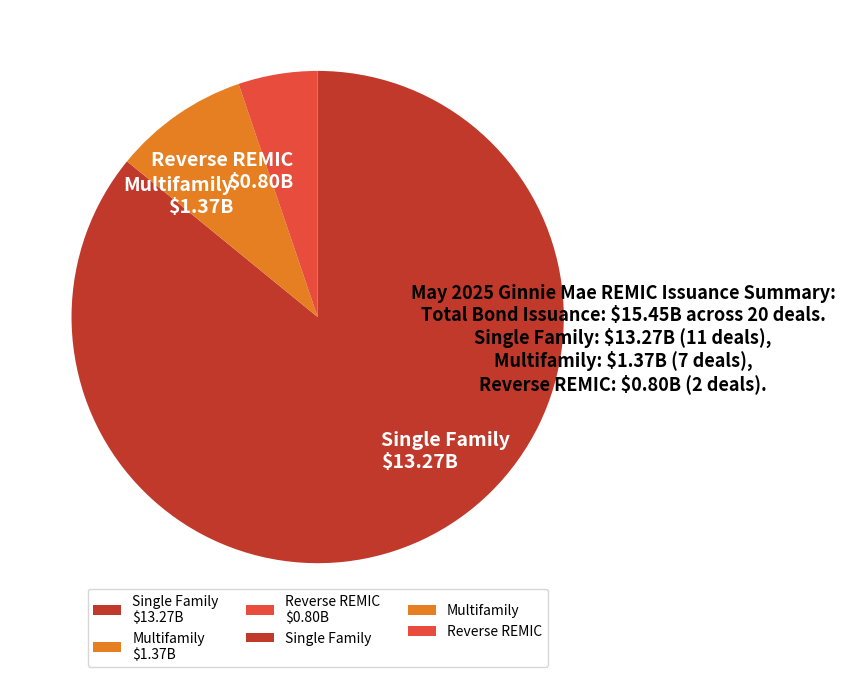

Is it true that Reverse REMIC $0.80B is 5% of the pie?

True